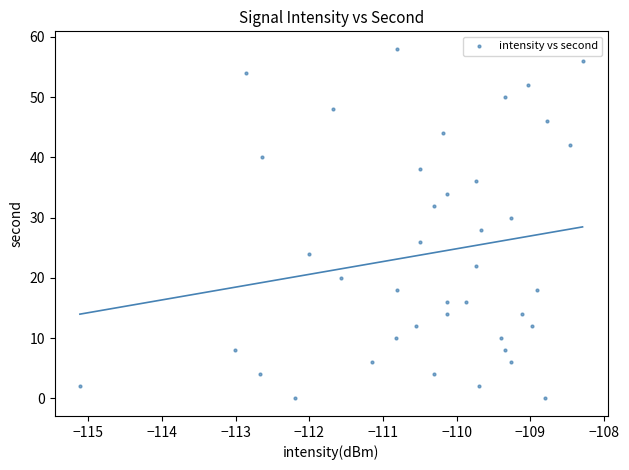

What is the range of Y values (max minus min)?

58